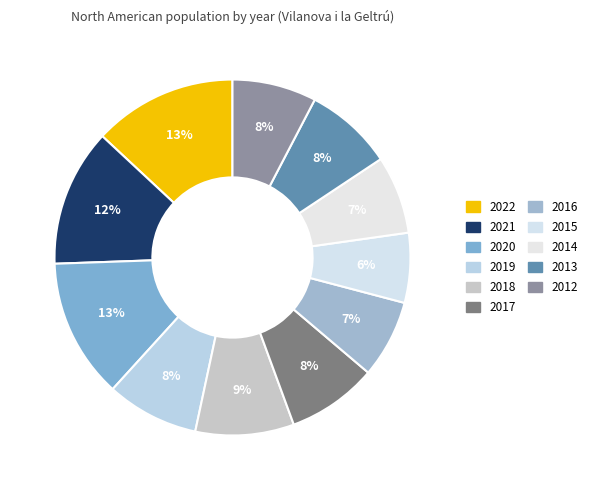

Count the number of slices in the pie.

11